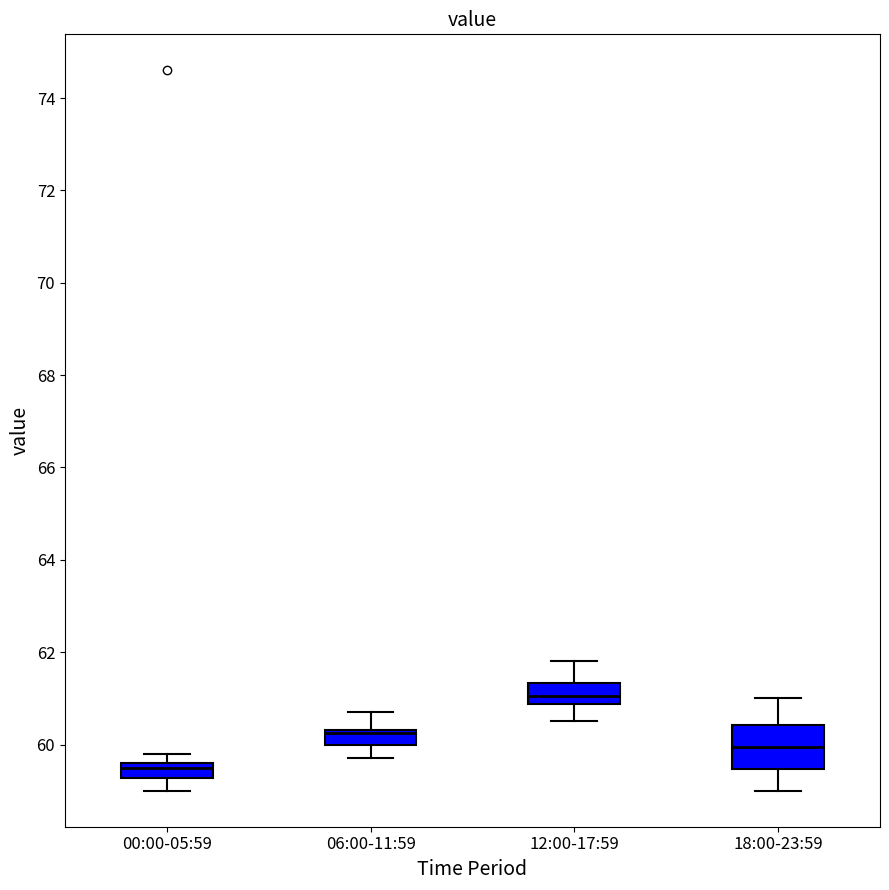

Where is the upper edge of the box for 00:00-05:59 on the y-axis? The values are not printed on the chart, so give them approximately, as read against the axis.

59.6